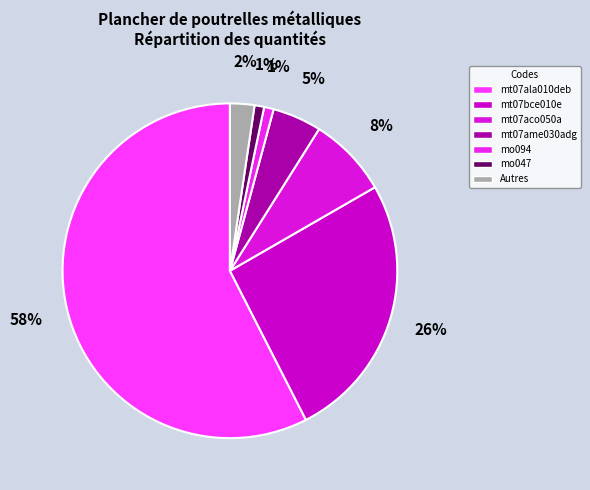

Is it true that mo094 is 1% of the pie?

True